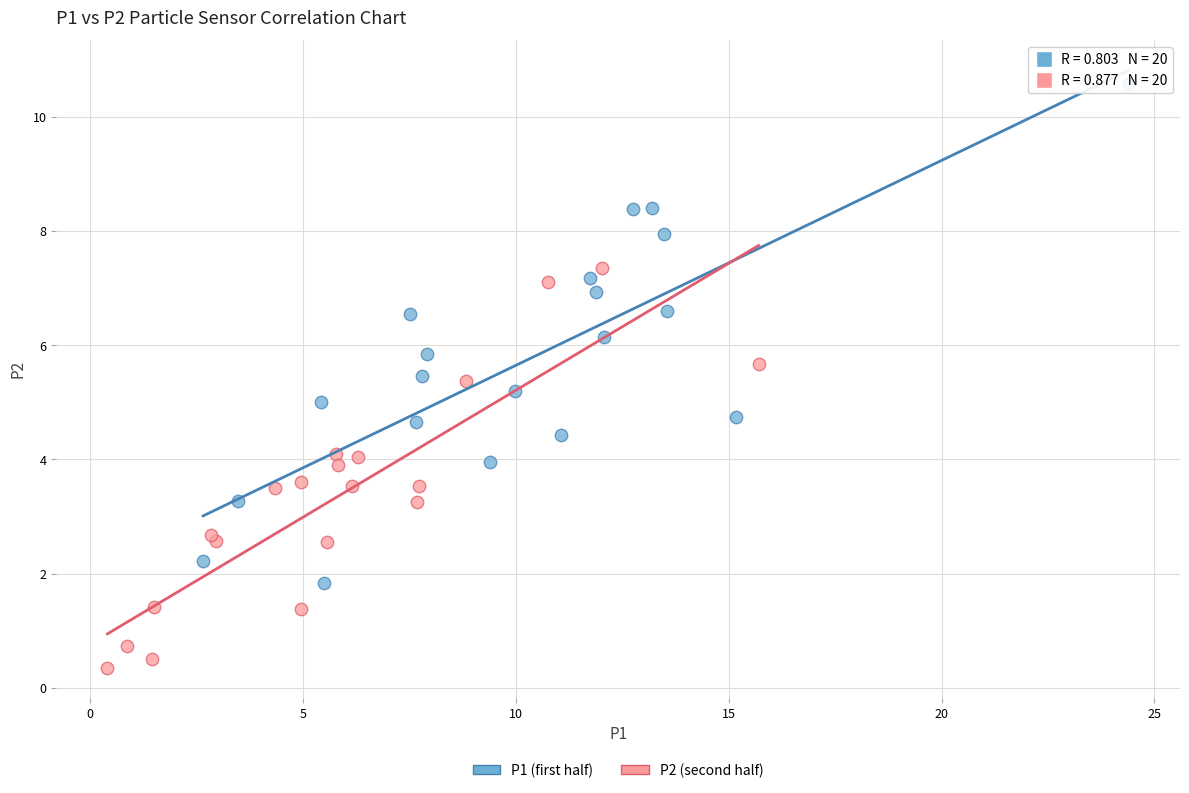

Which series has the widest spread of Y values?

P1 (first half)